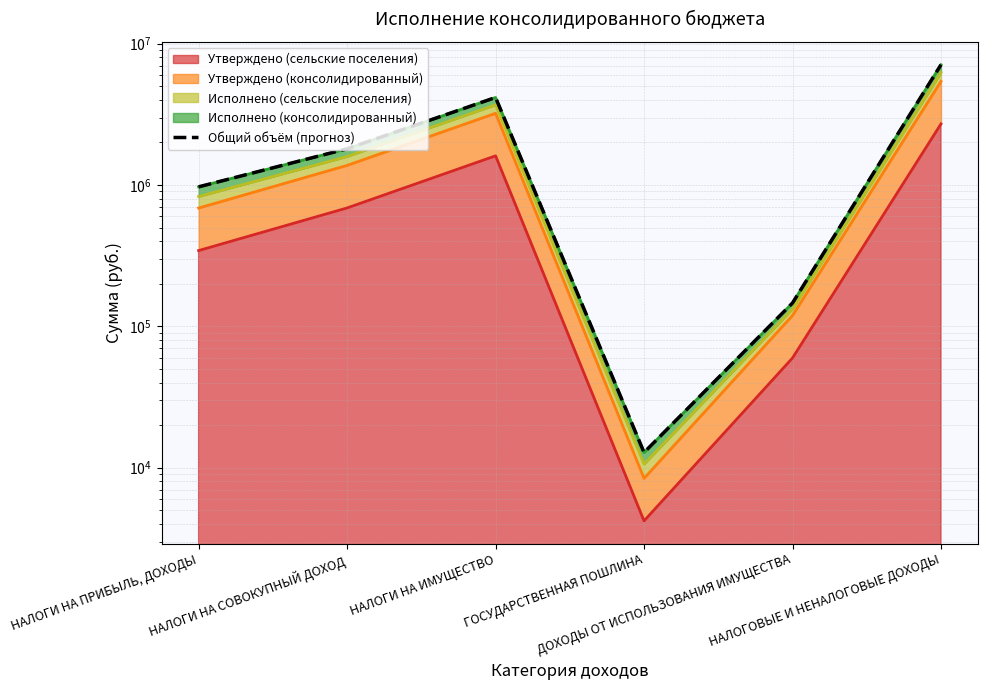

Is it true that the value at НАЛОГИ НА ПРИБЫЛЬ, ДОХОДЫ is 969932.0?

True